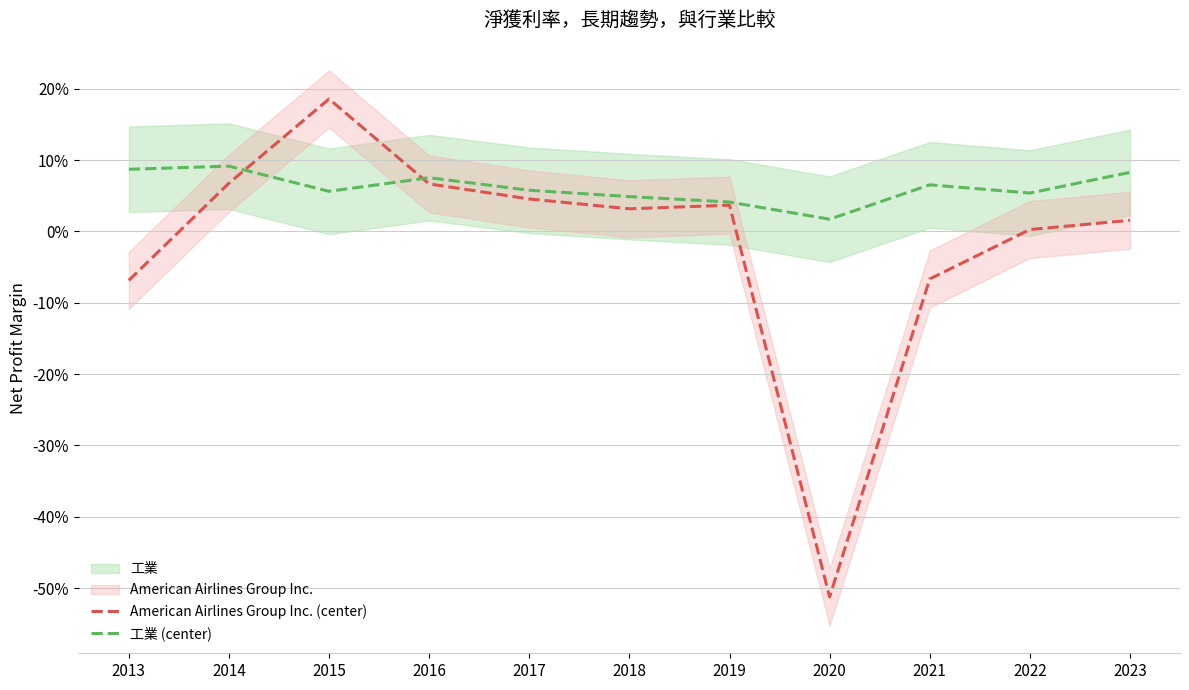

Which series has the largest total across all categories?

工業 (center)